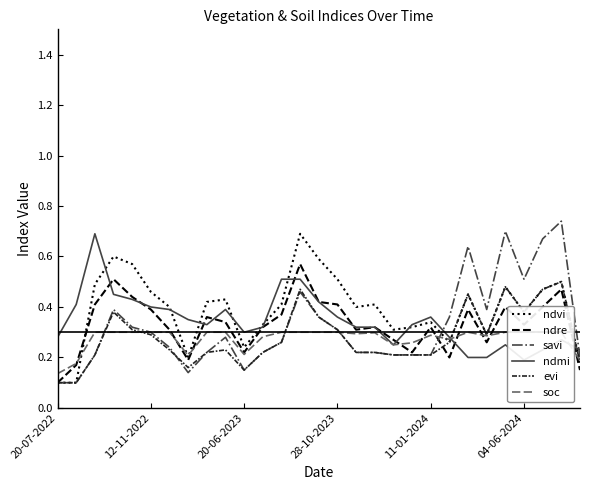

What is the total value across all series at 6?

1.9